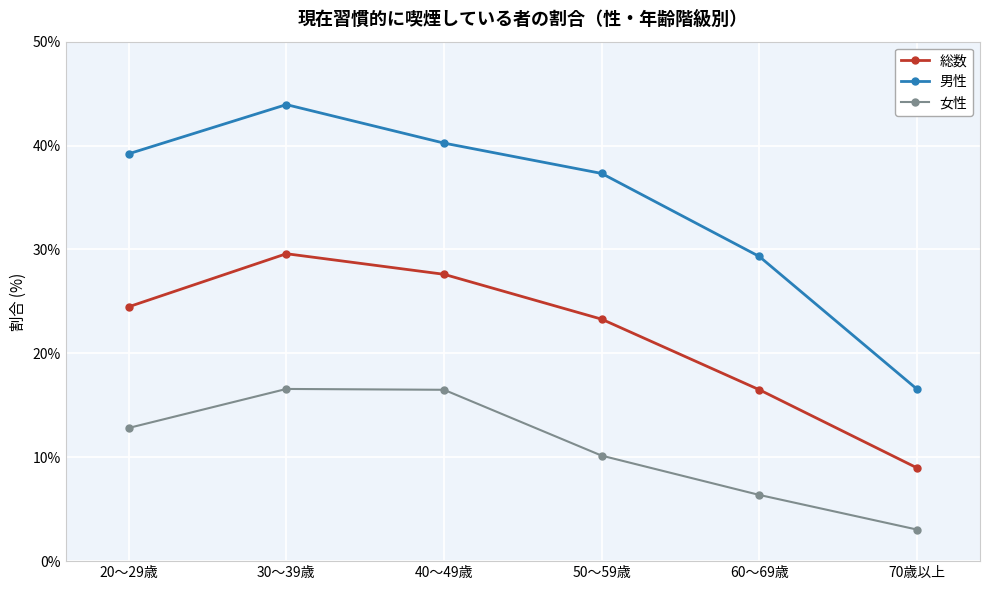

At which category does 男性 reach its first local peak?

30～39歳